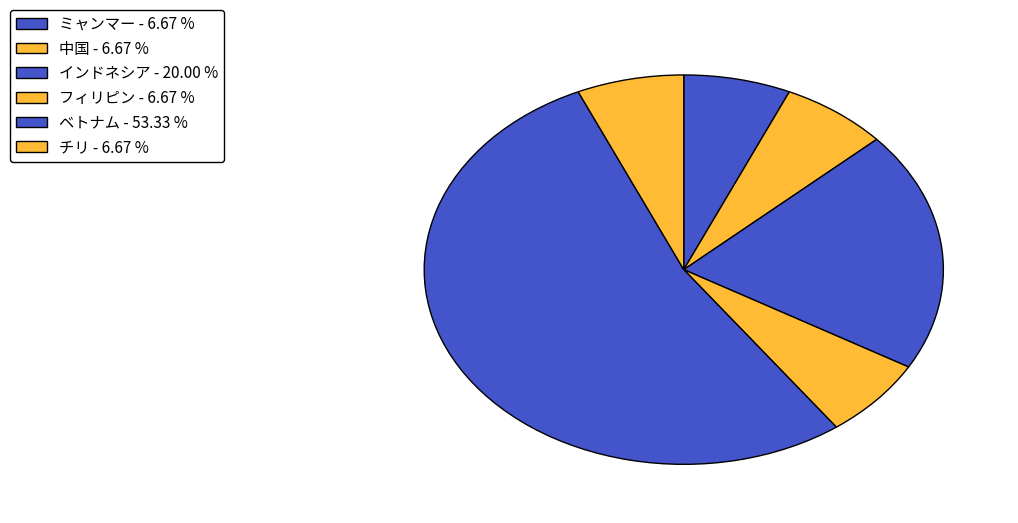

How many segments does this pie chart have?

6